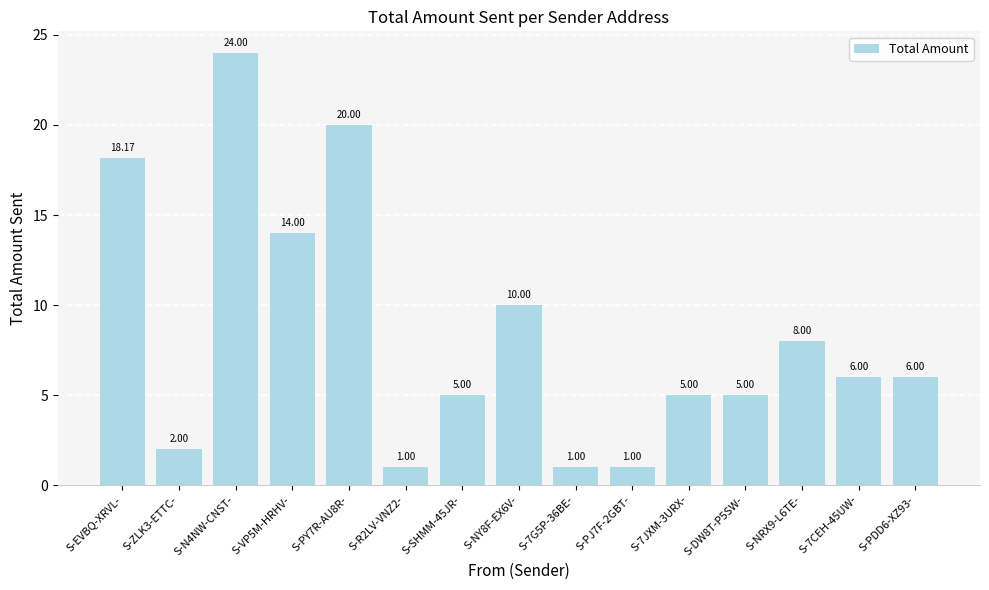

The chart shows a value of 1.0 at S-7G5P-36BE-. True or false?

True